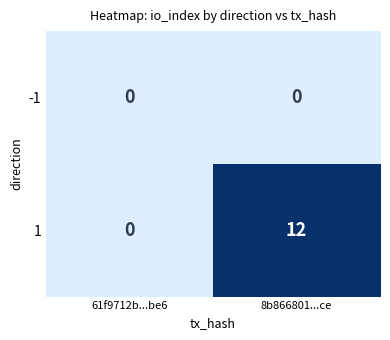

Rank the series by their maximum value, from lowest to highest.

-1, 1